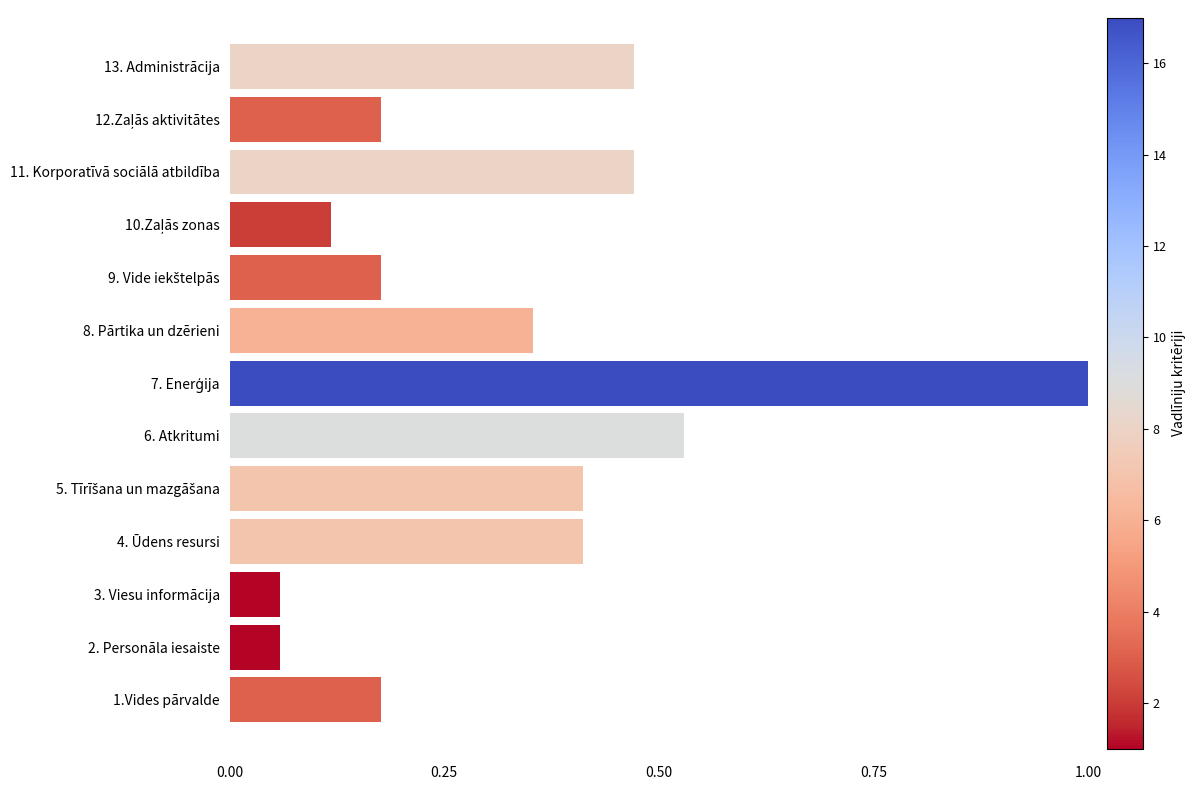

What is the difference between the values at 11. Korporatīvā sociālā atbildība and 1.Vides pārvalde?

0.3